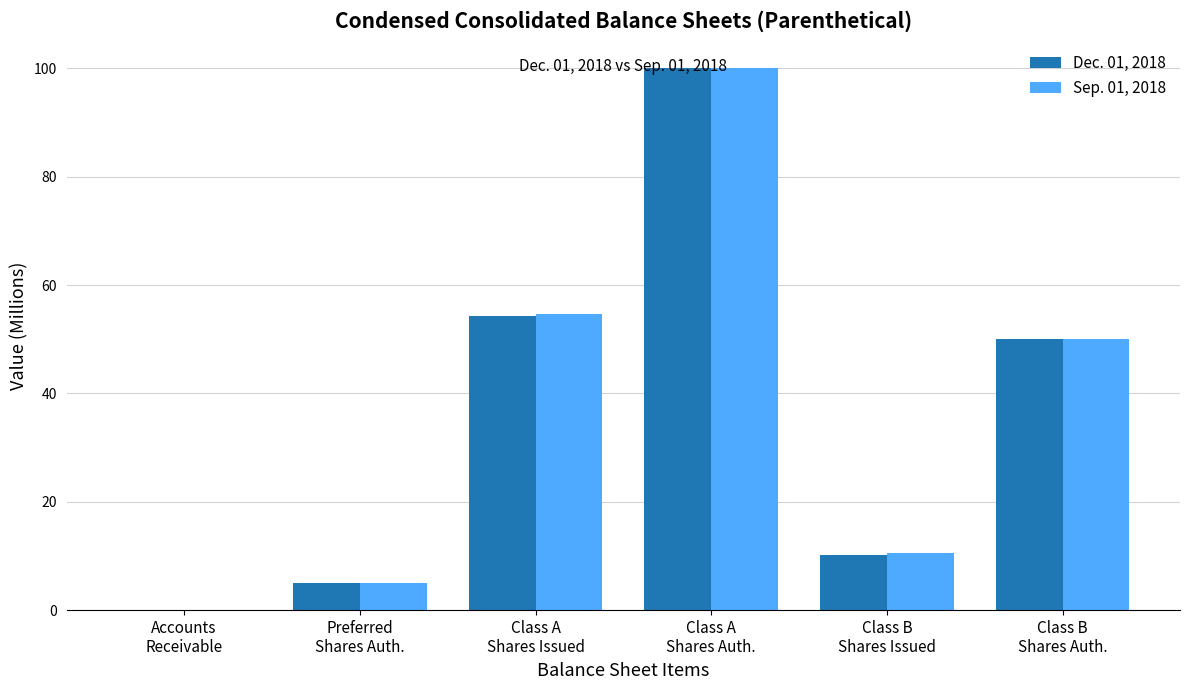

What is the spread (max minus min) of values at Class A
Shares Issued?

0.3